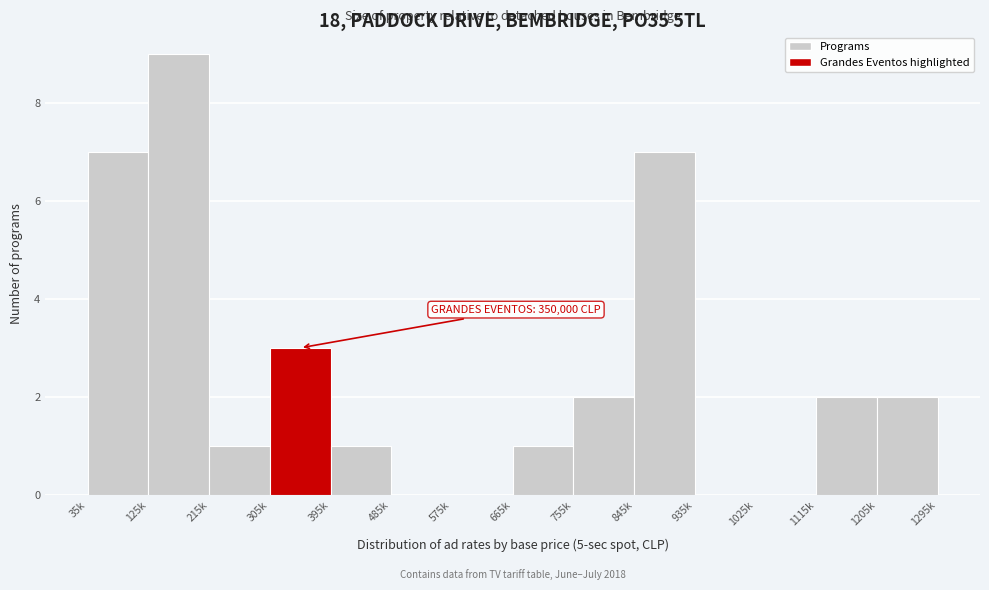

Reading left to right, extract all data points from this chart.

35k=7	125k=9	215k=1	305k=3	395k=1	485k=0	575k=0	665k=1	755k=2	845k=7	935k=0	1025k=0	1115k=2	1205k=2